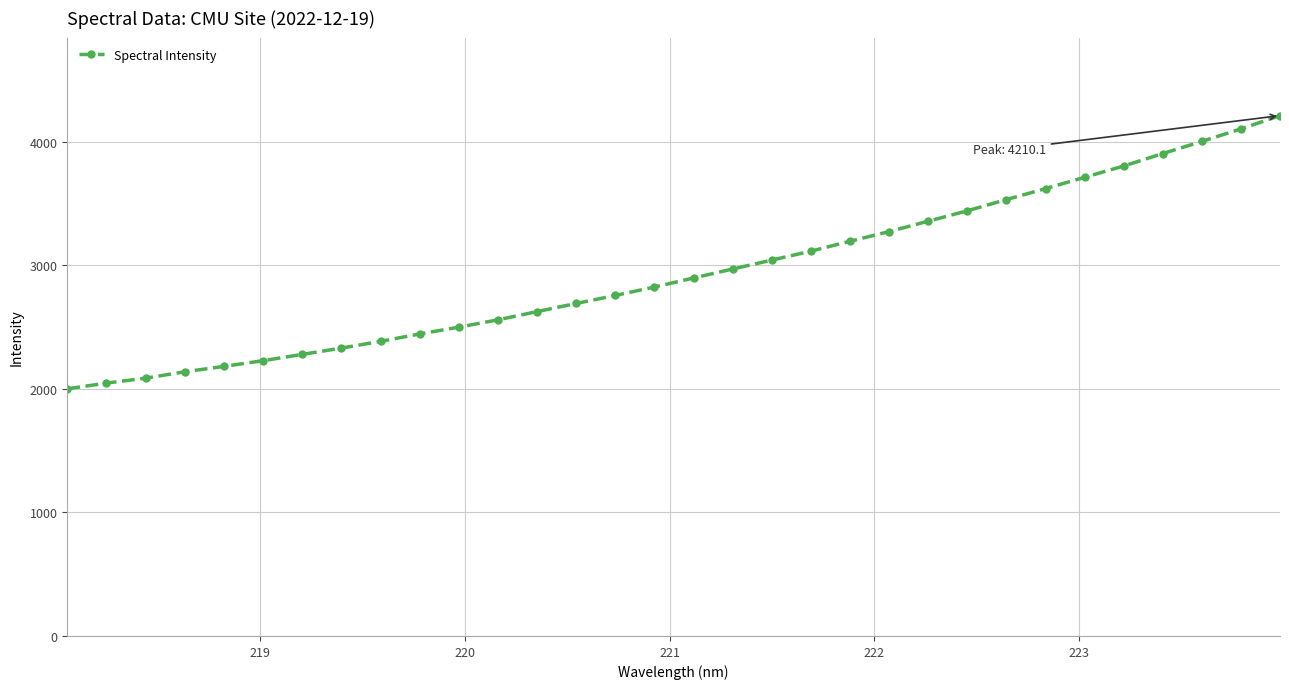

Count the number of values greater than 2896.

16